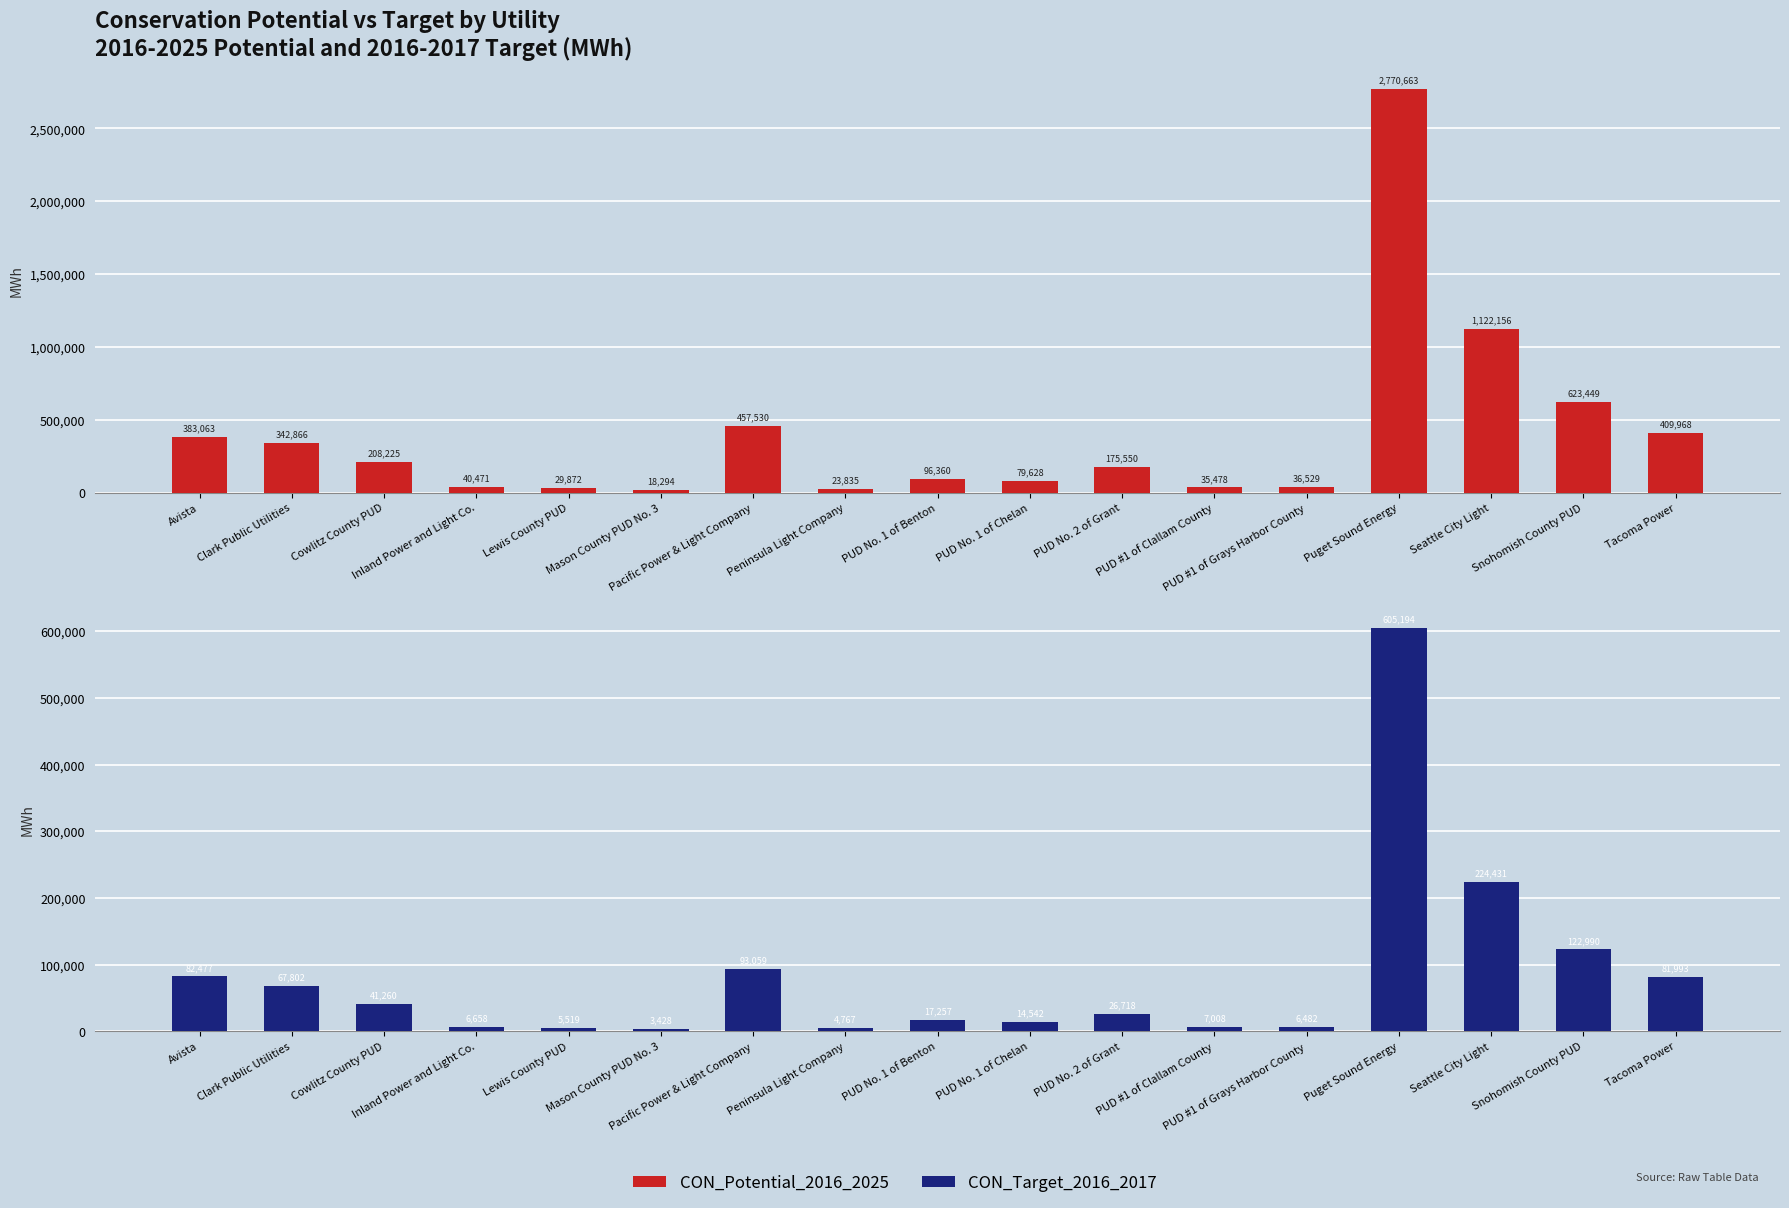

How many bars are there in total?

34